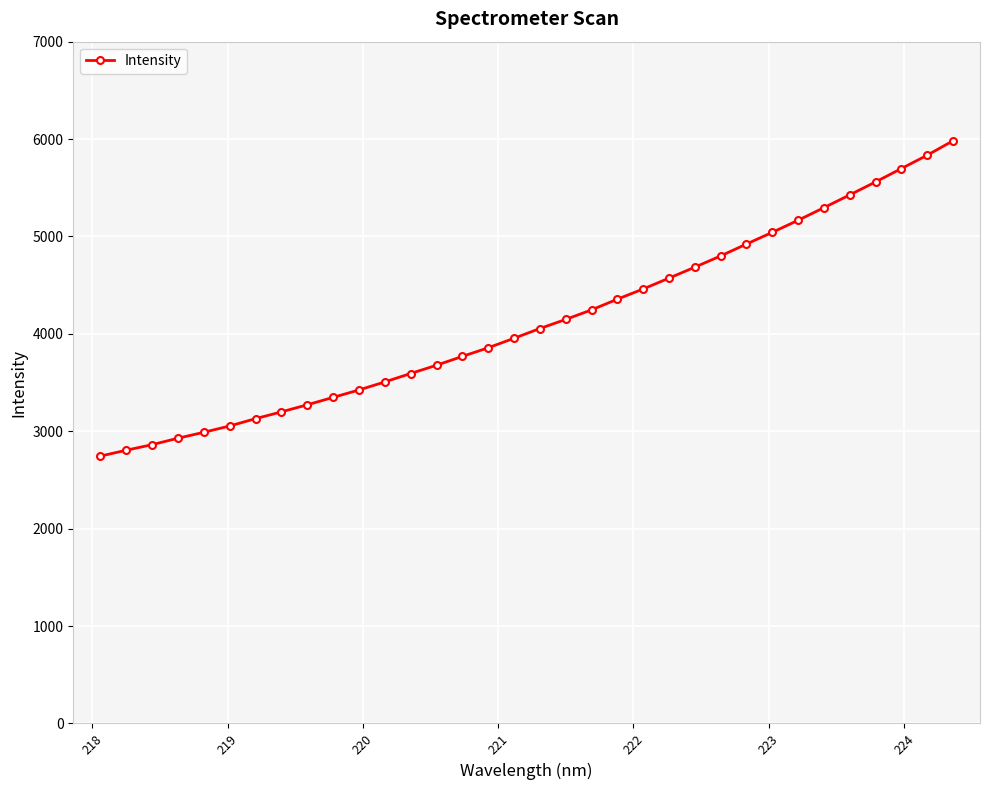

What is the value of the 15th point from the left?

3768.5